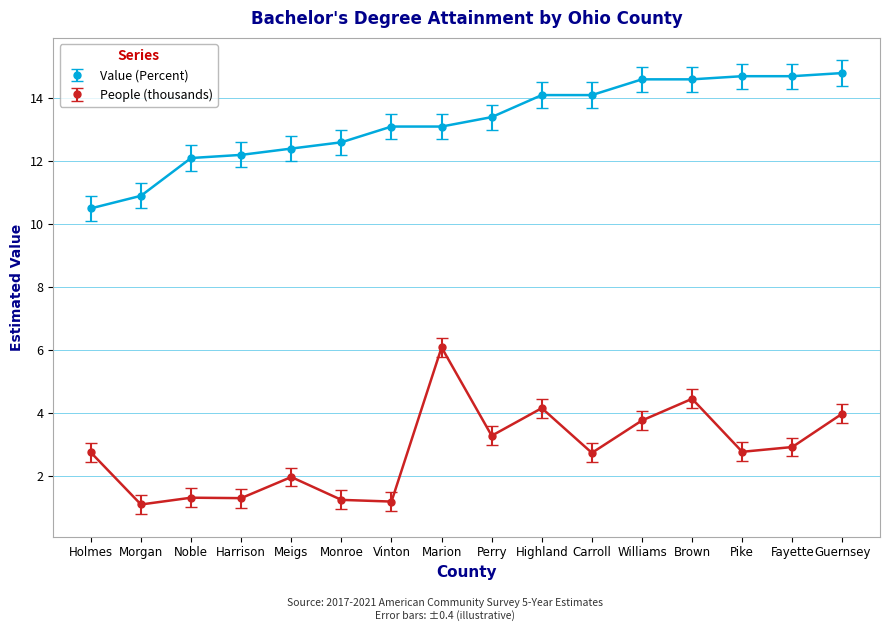

What value does the Value (Percent) series have at Meigs?

12.4